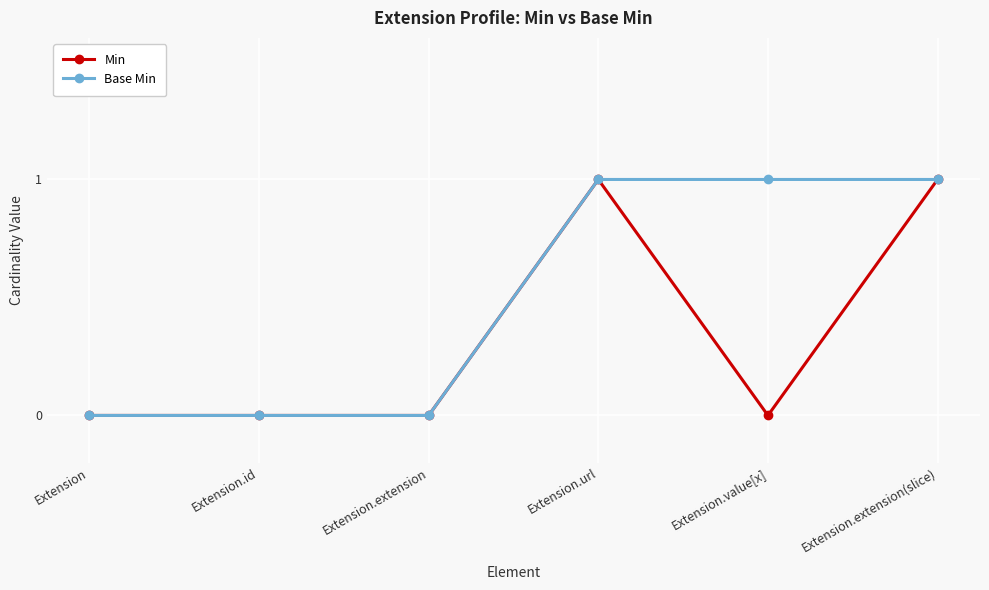

List the series in order of their overall mean, highest first.

Base Min, Min